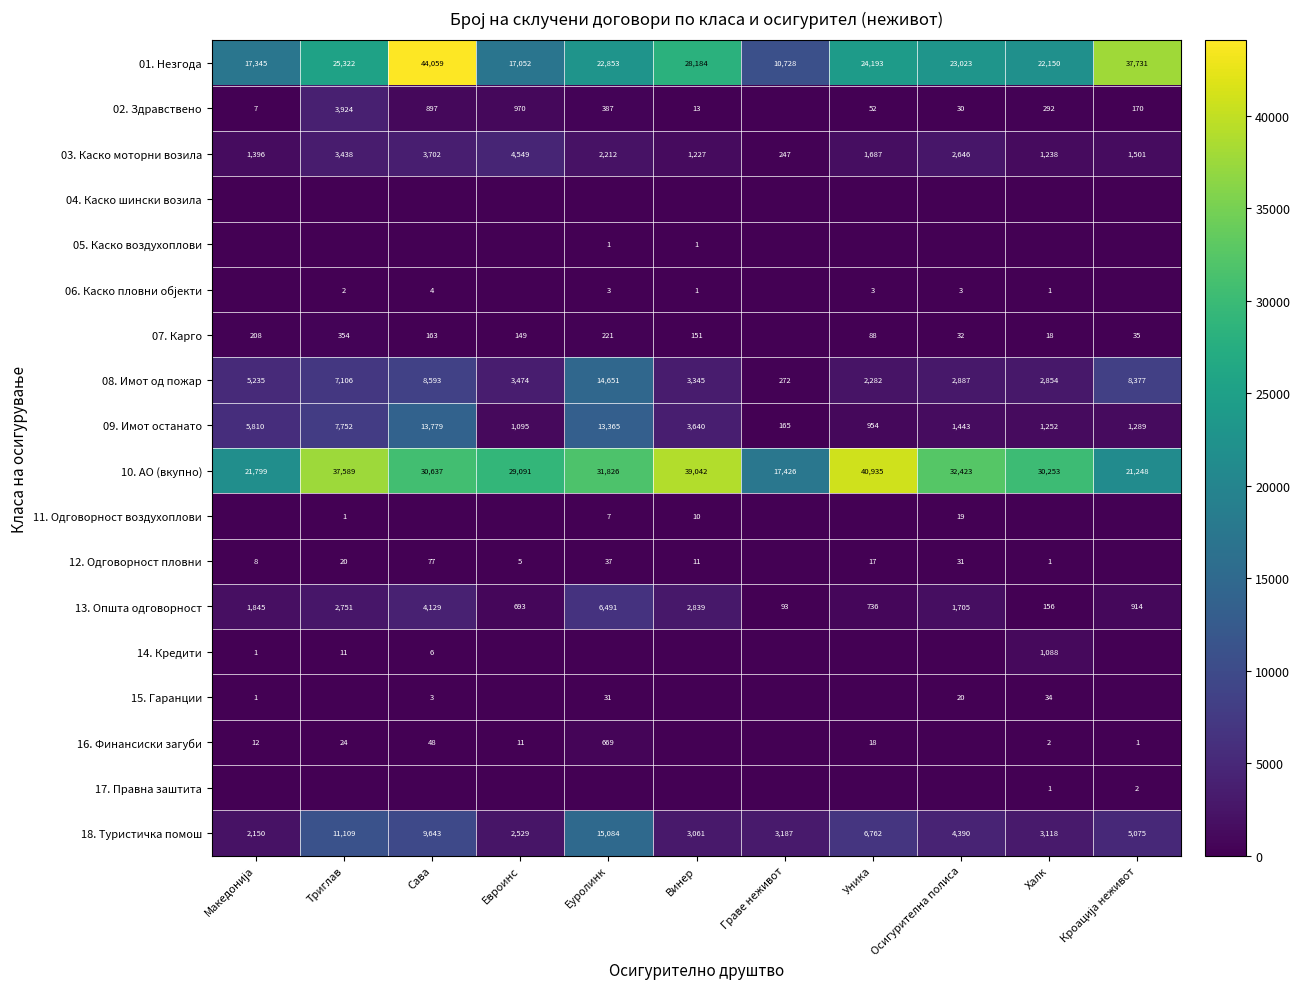

The value of 08. Имот од пожар at Граве неживот is 483. True or false?

False